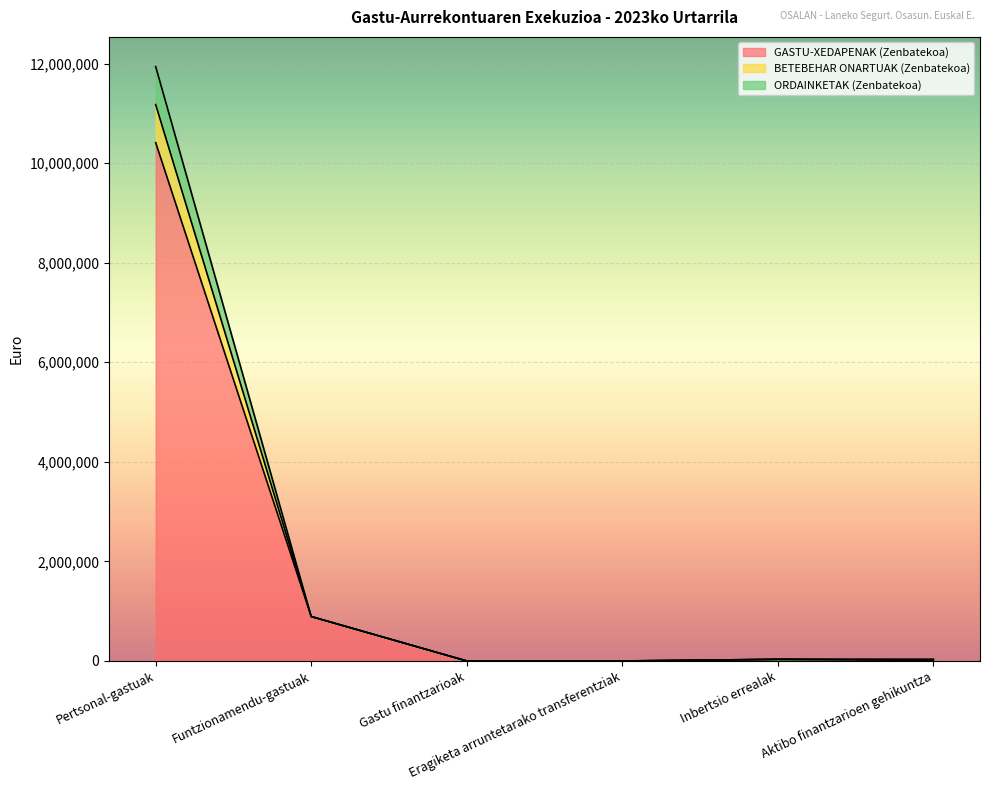

How many data points does each series have?

6